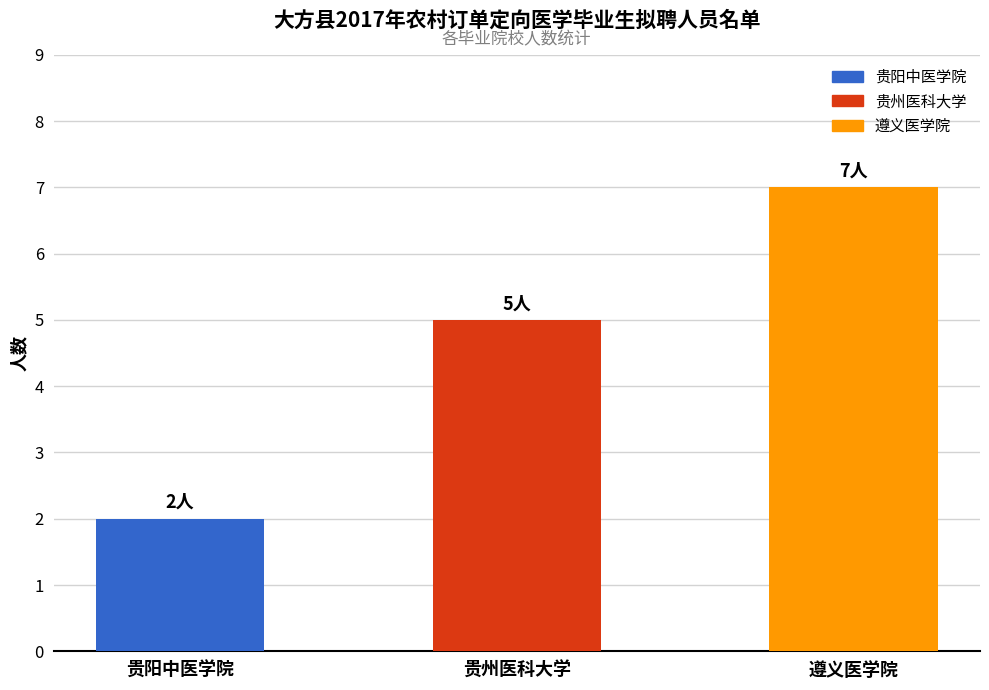

How many values are between 2 and 7?

3